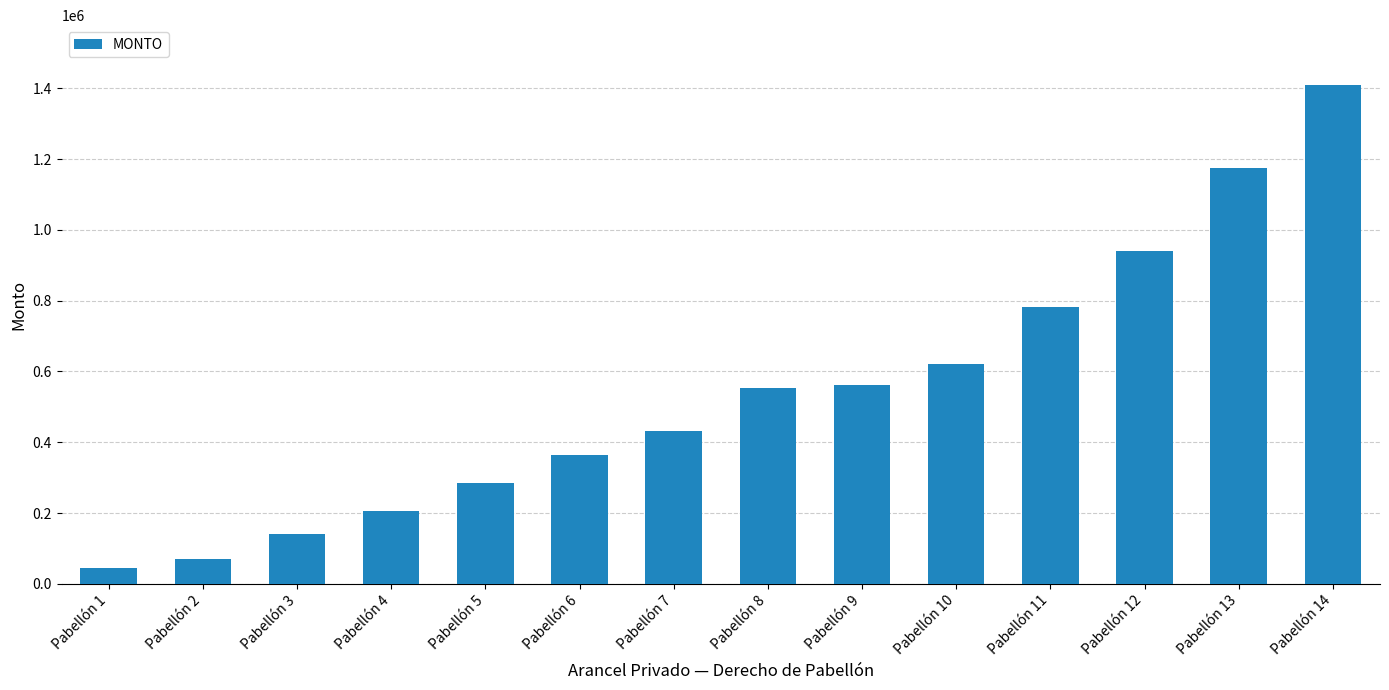

The value at Pabellón 5 is 285474.3. True or false?

True